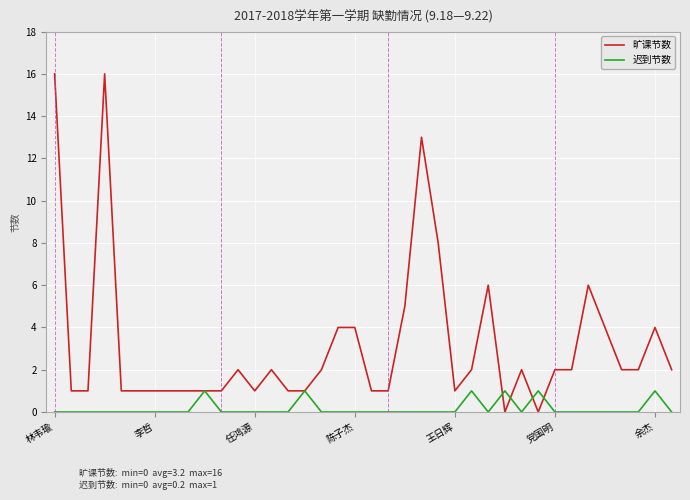

Which series has the largest total across all categories?

旷课节数